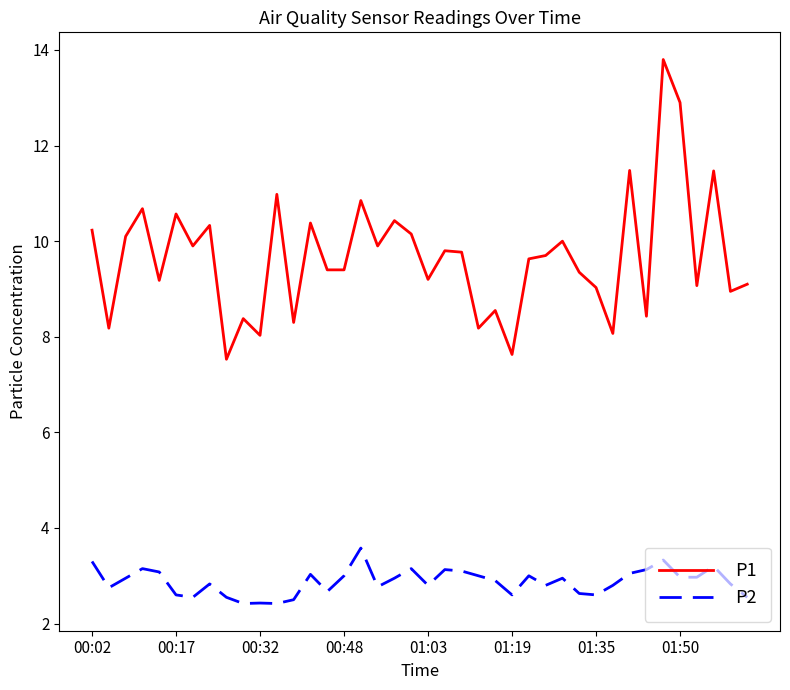

List the series in order of their peak value, highest first.

P1, P2